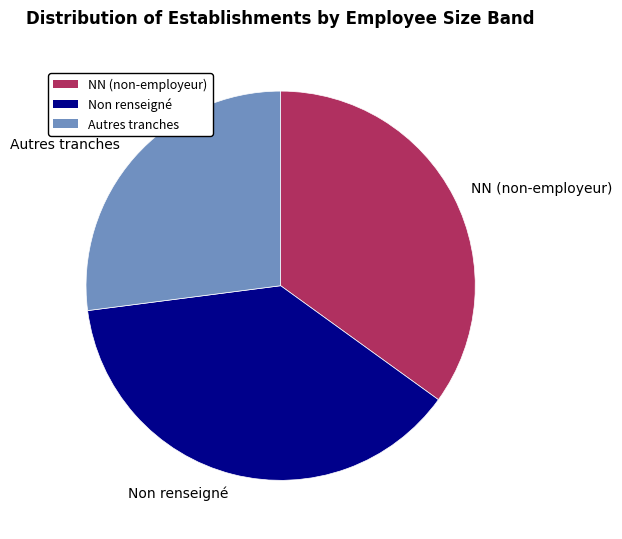

Which slice is the smallest?

Autres tranches